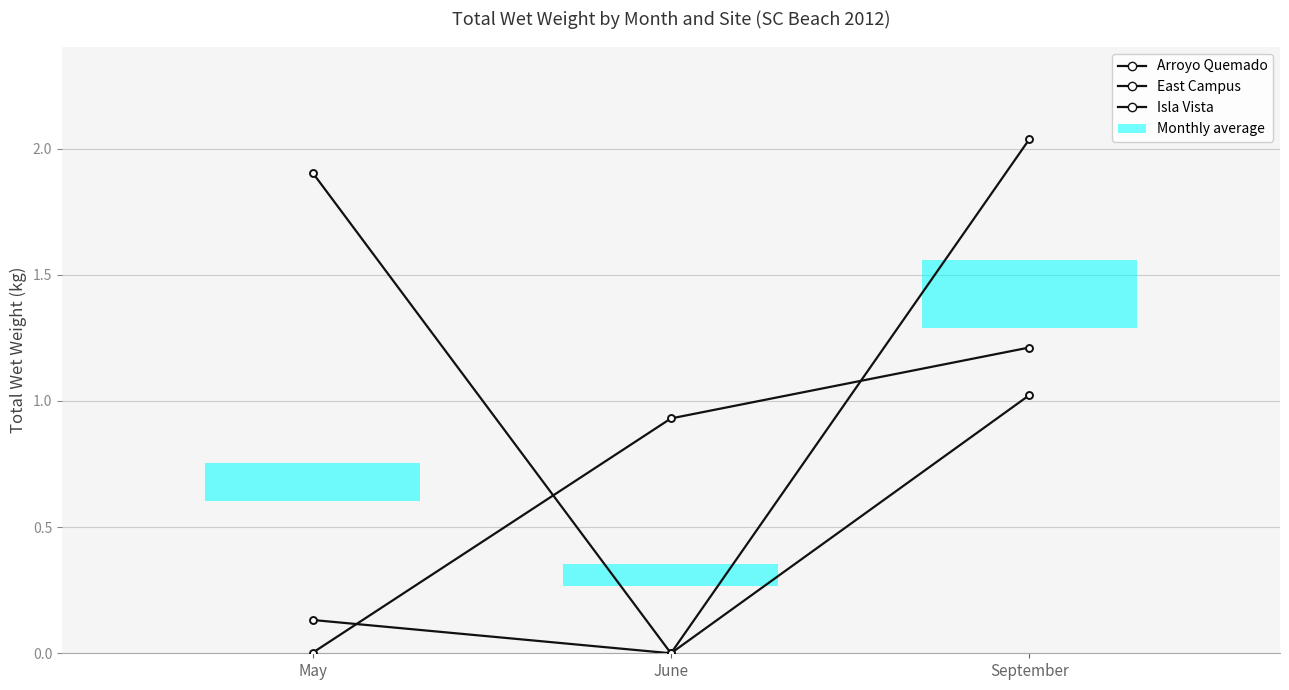

List the labels in order of Isla Vista value, largest first.

September, June, May